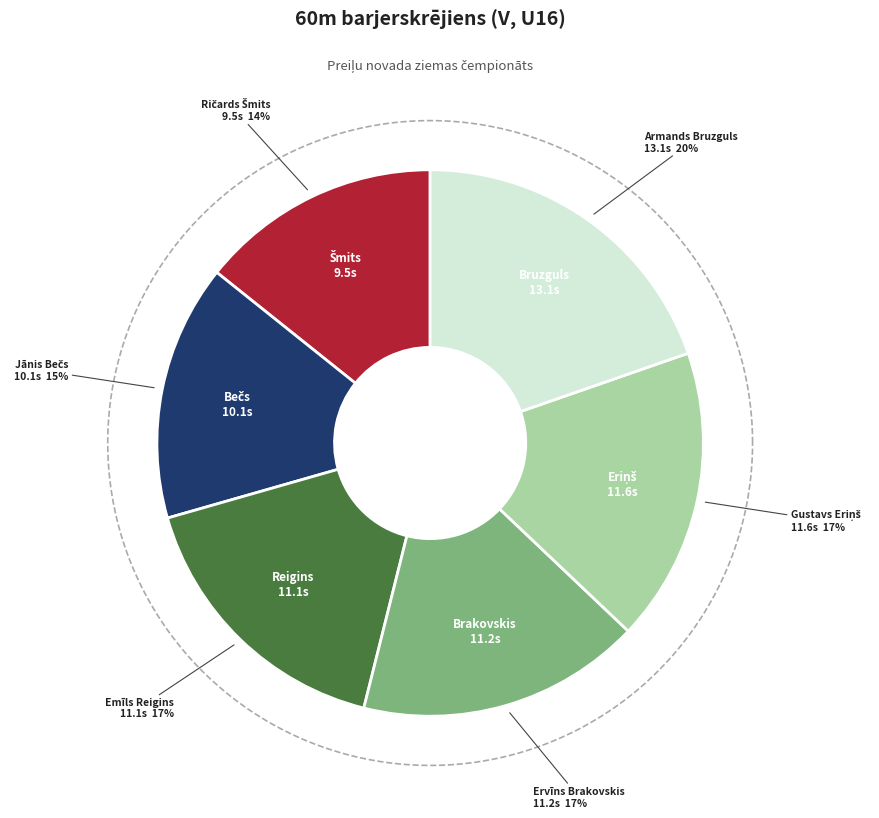

How many slices are in this pie chart?

6